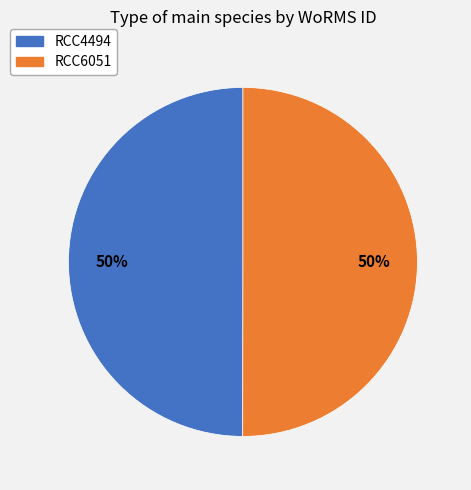

Approximately how many times larger is the value at RCC6051 compared to RCC4494?

1.0